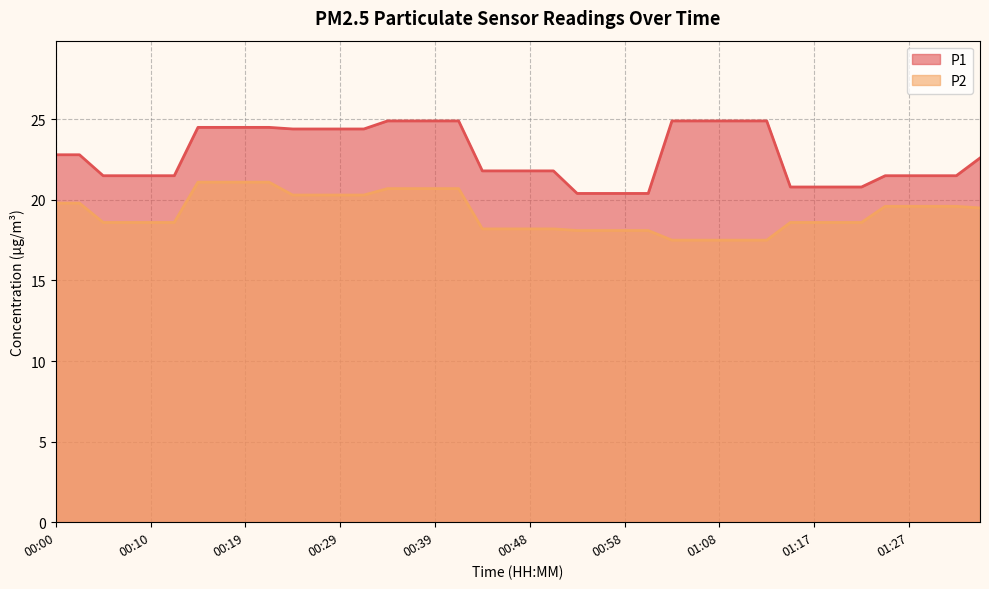

How many values in the P1 series are below 22?

20